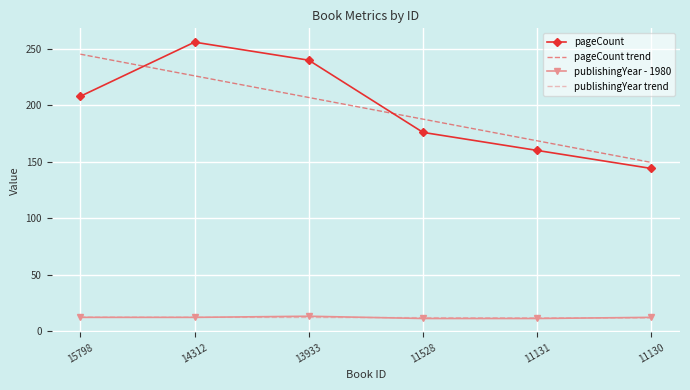

True or false: pageCount and publishingYear trend intersect in this chart.

False